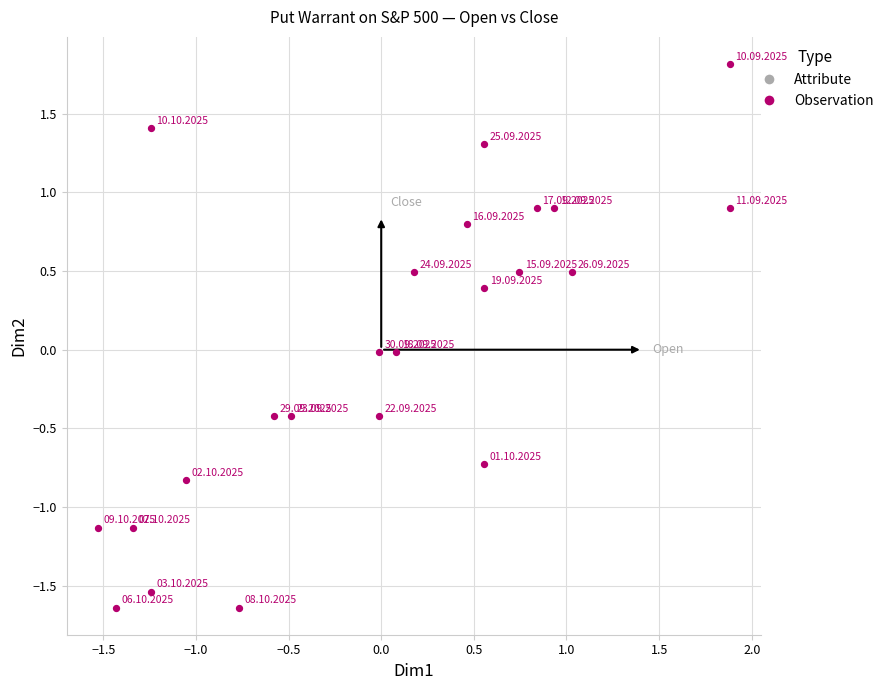

What is the range of Y values (max minus min)?

3.5